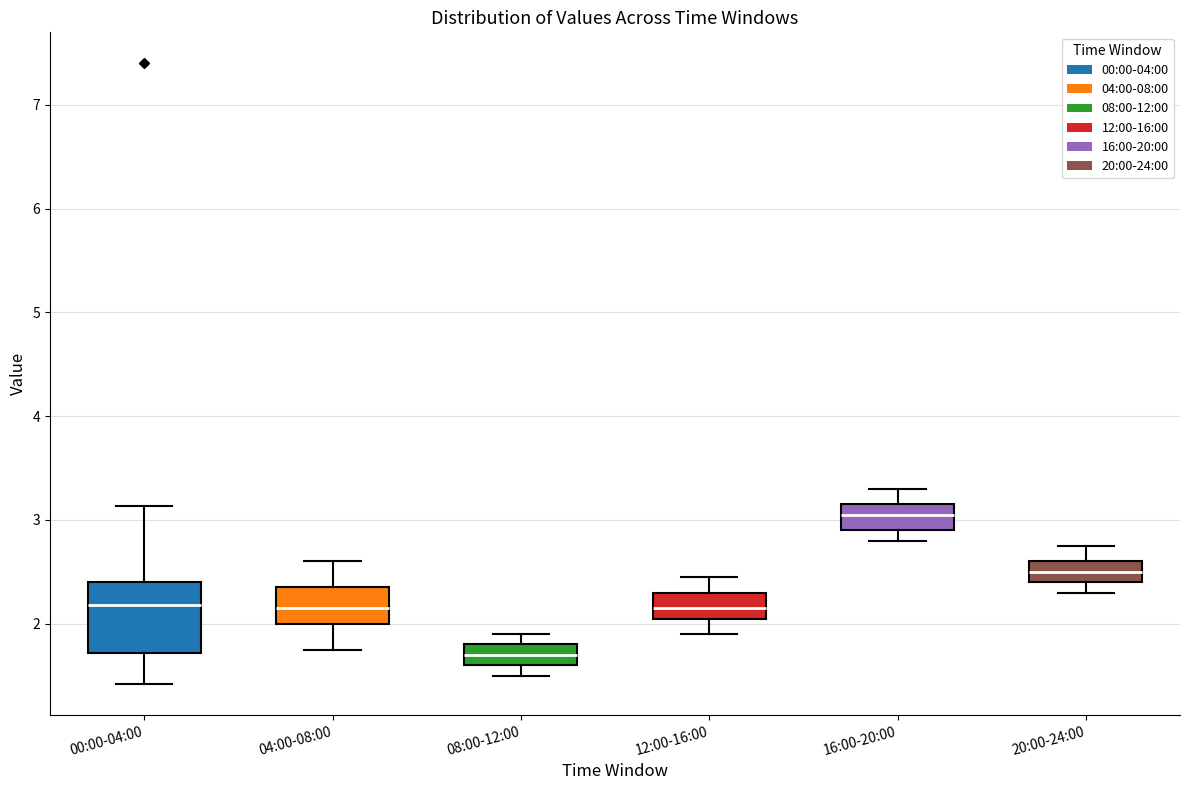

Reading left to right, transcribe this box plot: for each box, give where its median line is, the range the box spans, and where its two whiskers end, as read against the y-axis. The values are not printed on the chart, so give them approximately, as read against the axis.

00:00-04:00: median 2.2, box 1.7 to 2.4, whiskers 1.4 to 3.1
04:00-08:00: median 2.2, box 2.0 to 2.4, whiskers 1.8 to 2.6
08:00-12:00: median 1.7, box 1.6 to 1.8, whiskers 1.5 to 1.9
12:00-16:00: median 2.2, box 2.1 to 2.3, whiskers 1.9 to 2.5
16:00-20:00: median 3.1, box 2.9 to 3.2, whiskers 2.8 to 3.3
20:00-24:00: median 2.5, box 2.4 to 2.6, whiskers 2.3 to 2.8